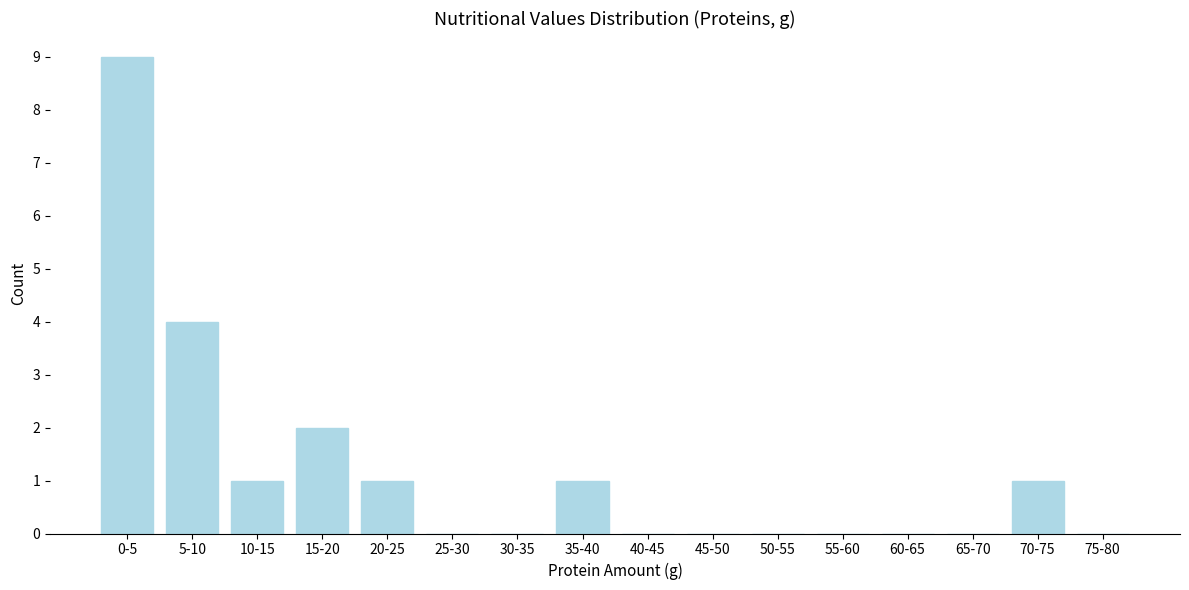

Reading left to right, what are all the values shown in this chart?

0-5=9	5-10=4	10-15=1	15-20=2	20-25=1	25-30=0	30-35=0	35-40=1	40-45=0	45-50=0	50-55=0	55-60=0	60-65=0	65-70=0	70-75=1	75-80=0